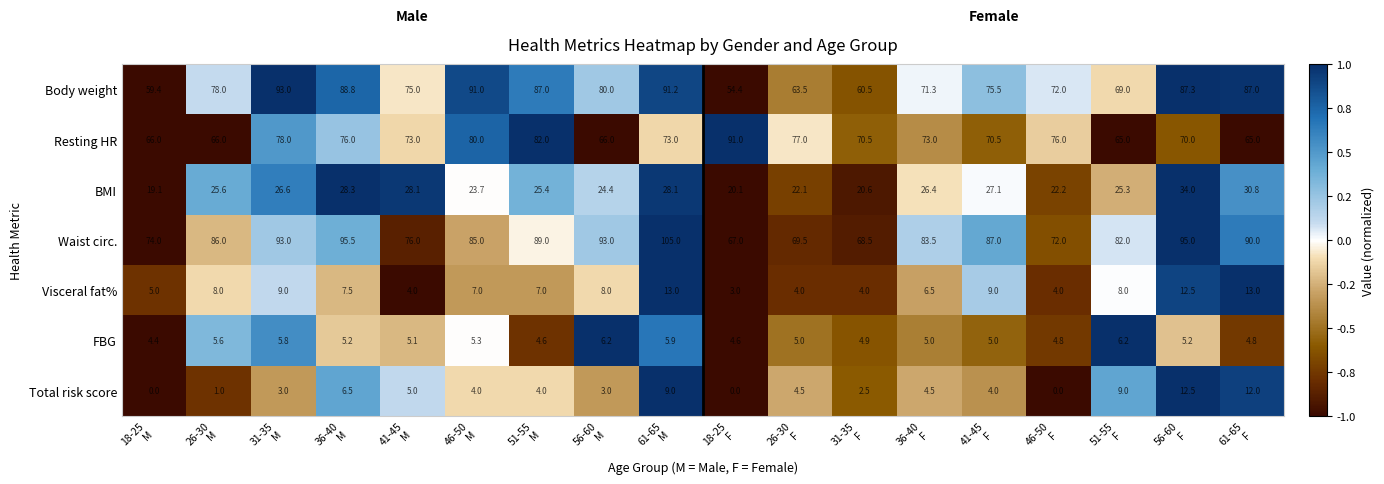

Which series has the largest range (max minus min)?

Body weight